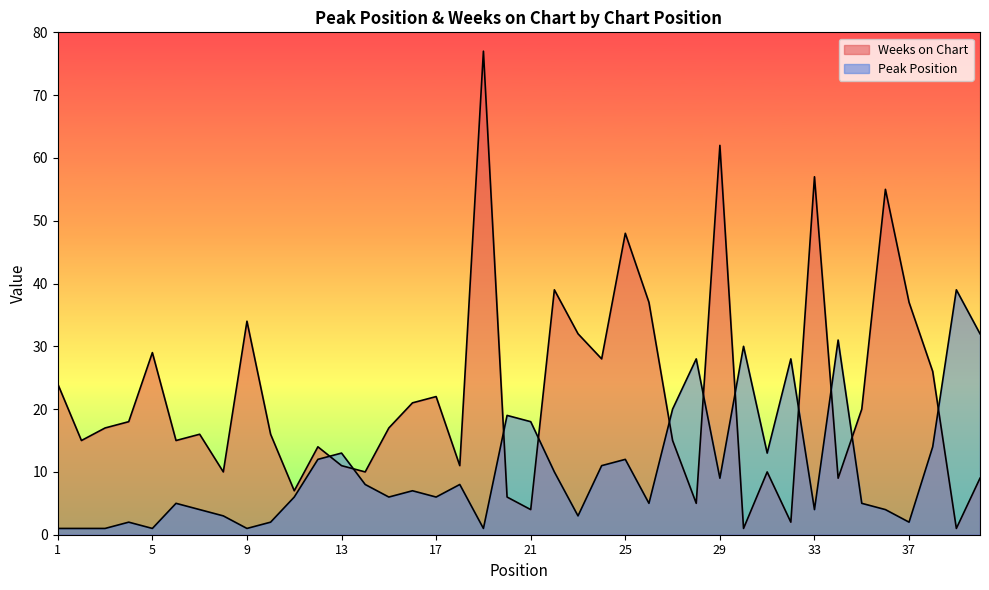

How many lines are shown in the chart?

2